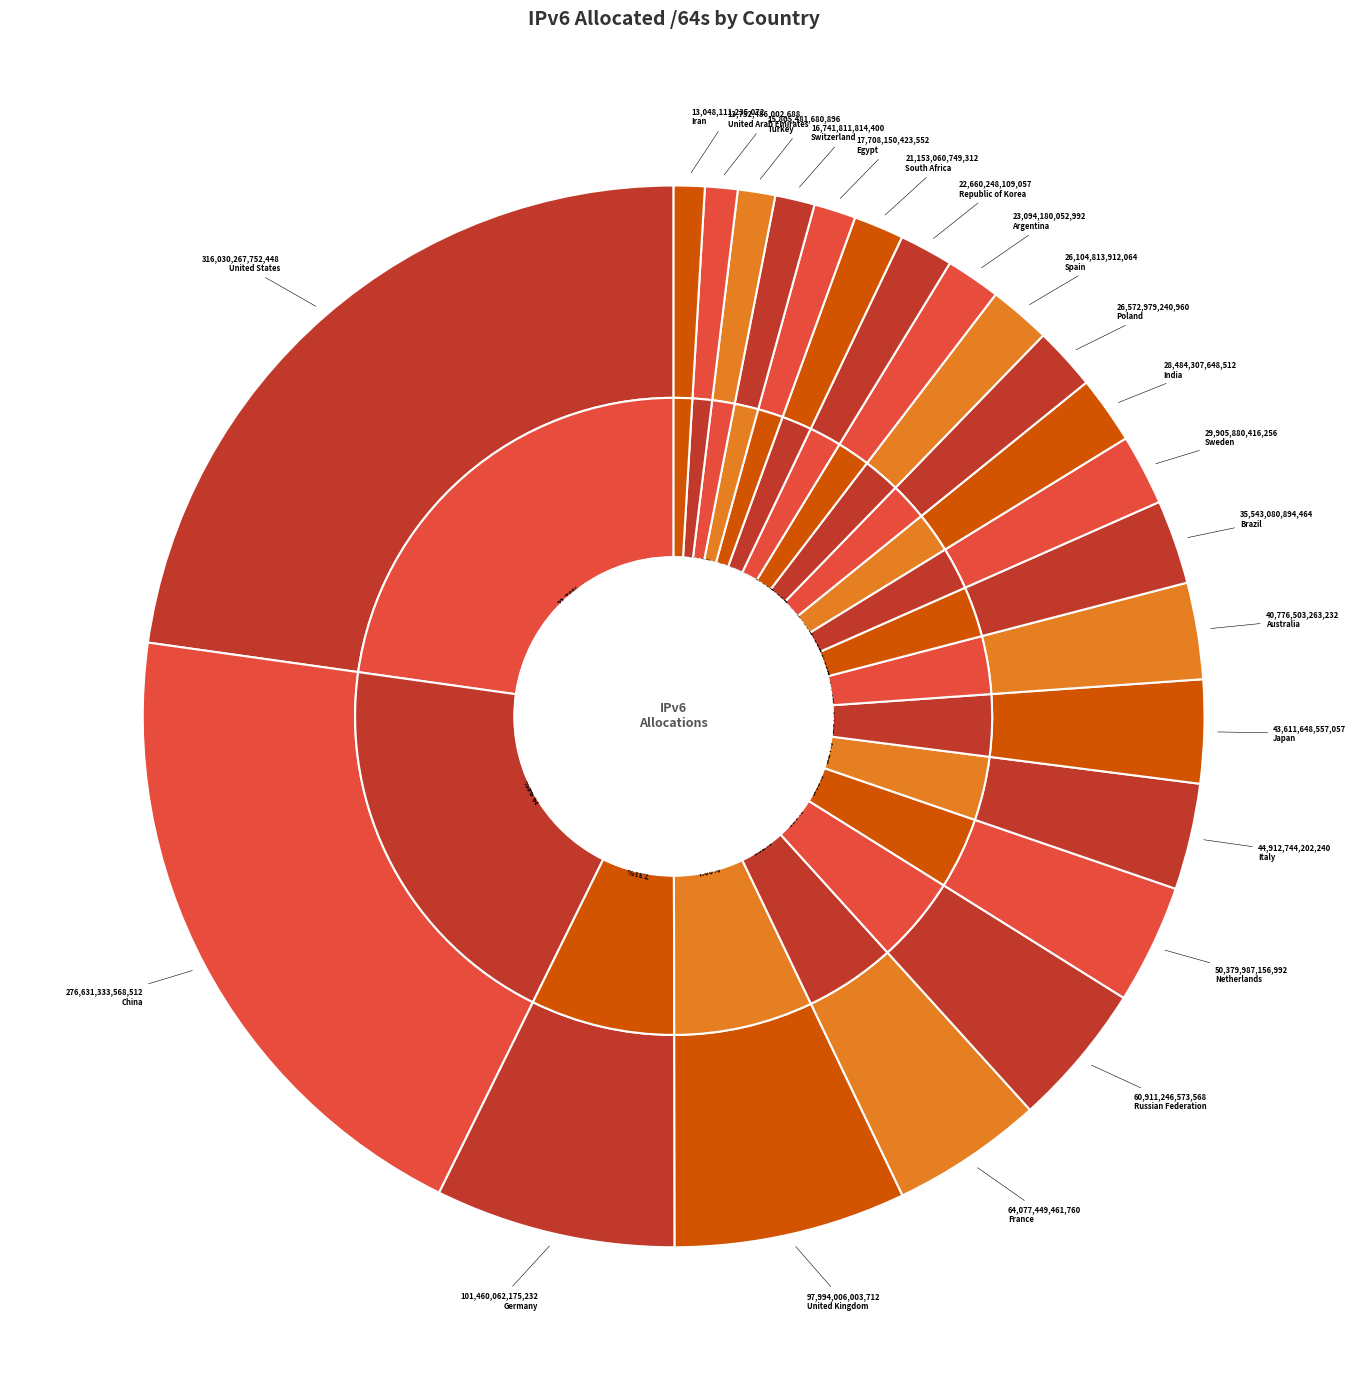

The Argentina slice represents 2% of the pie. True or false?

True